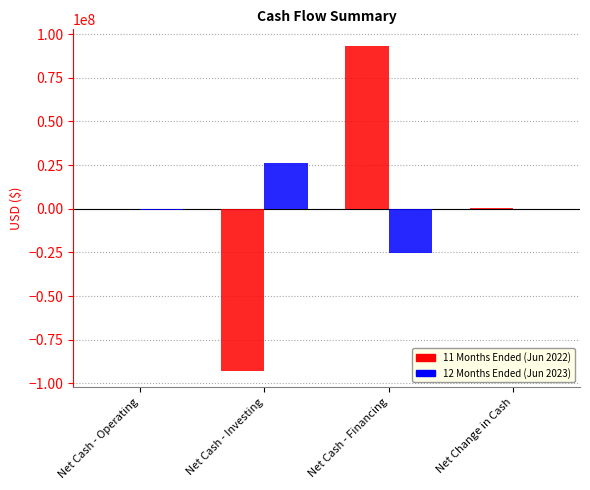

Which series changed the most between Net Cash - Investing and Net Cash - Financing?

11 Months Ended (Jun 2022)